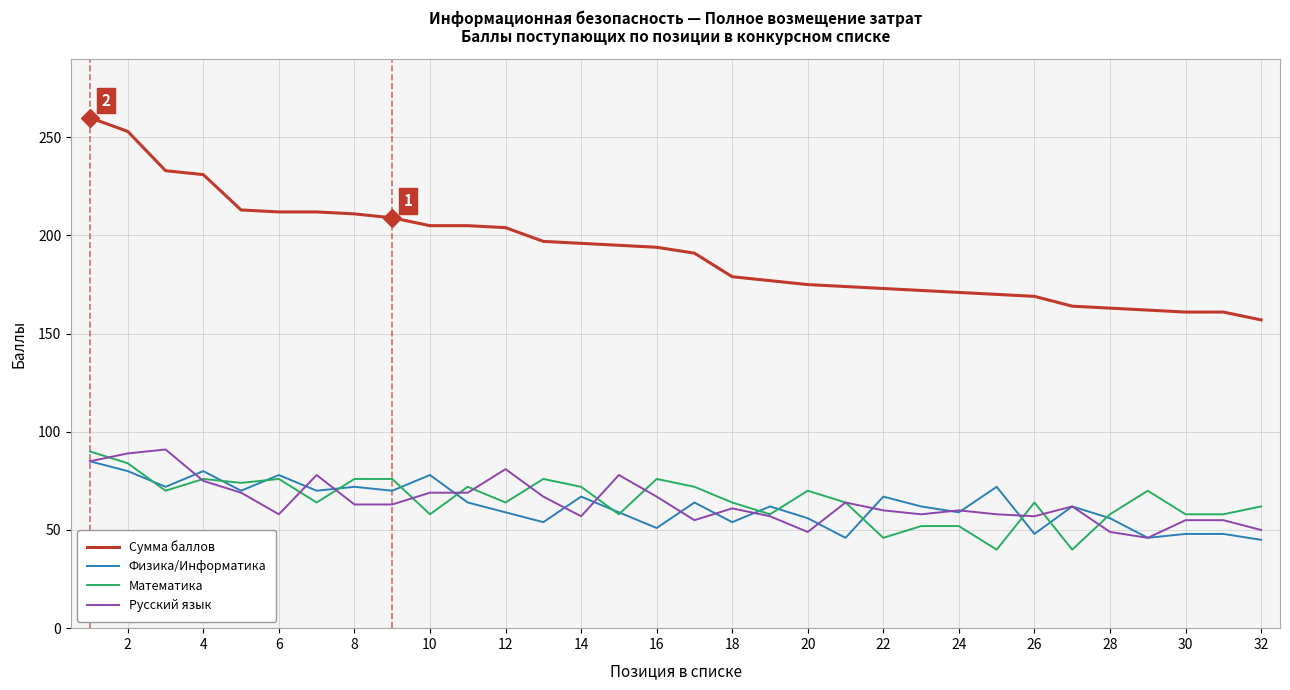

How many series are shown in this chart?

4